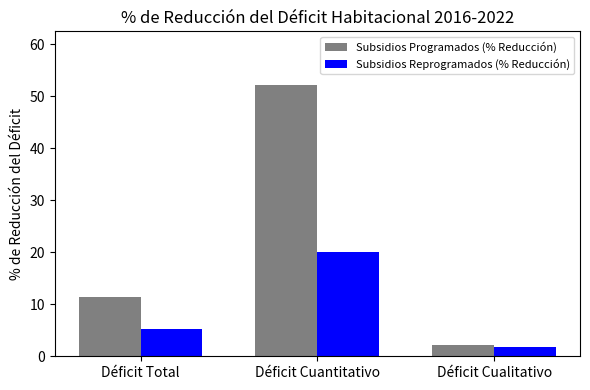

Reading right to left, transcribe all the data shown in this chart.

Subsidios Programados (% Reducción): Déficit Cualitativo=2.1	Déficit Cuantitativo=52.0	Déficit Total=11.5
Subsidios Reprogramados (% Reducción): Déficit Cualitativo=1.8	Déficit Cuantitativo=20.0	Déficit Total=5.2